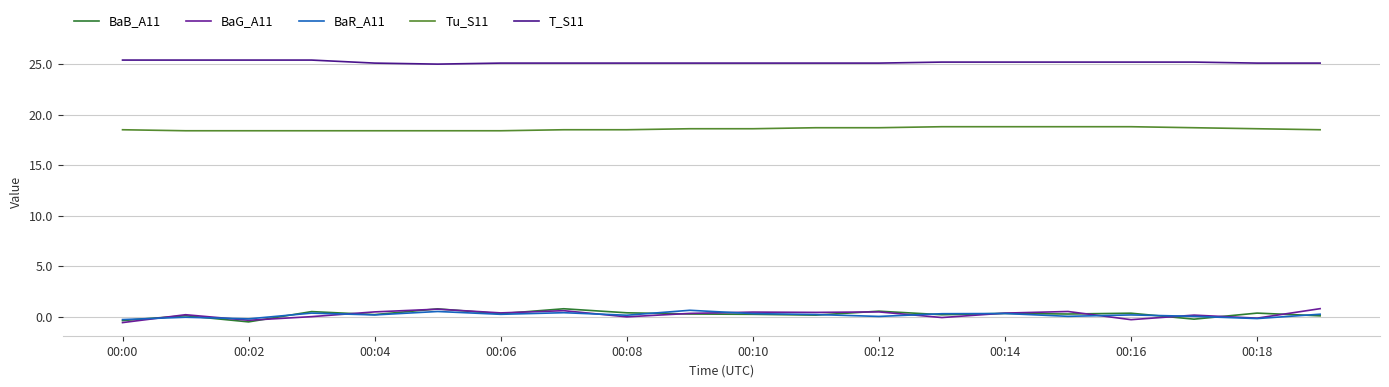

Where is BaB_A11 nearest to the value 0?

19